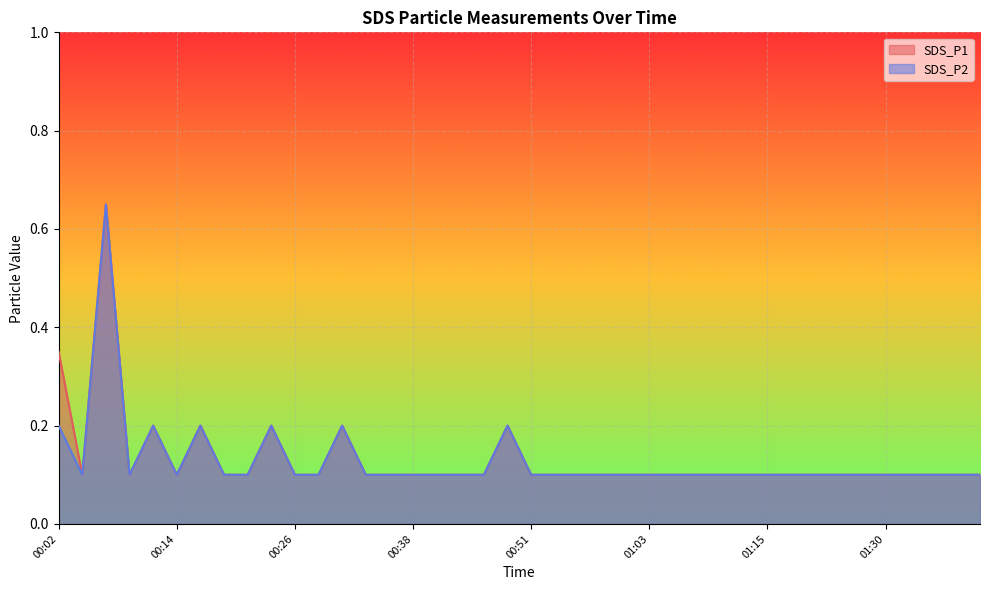

What position from the right is 00:34?

27